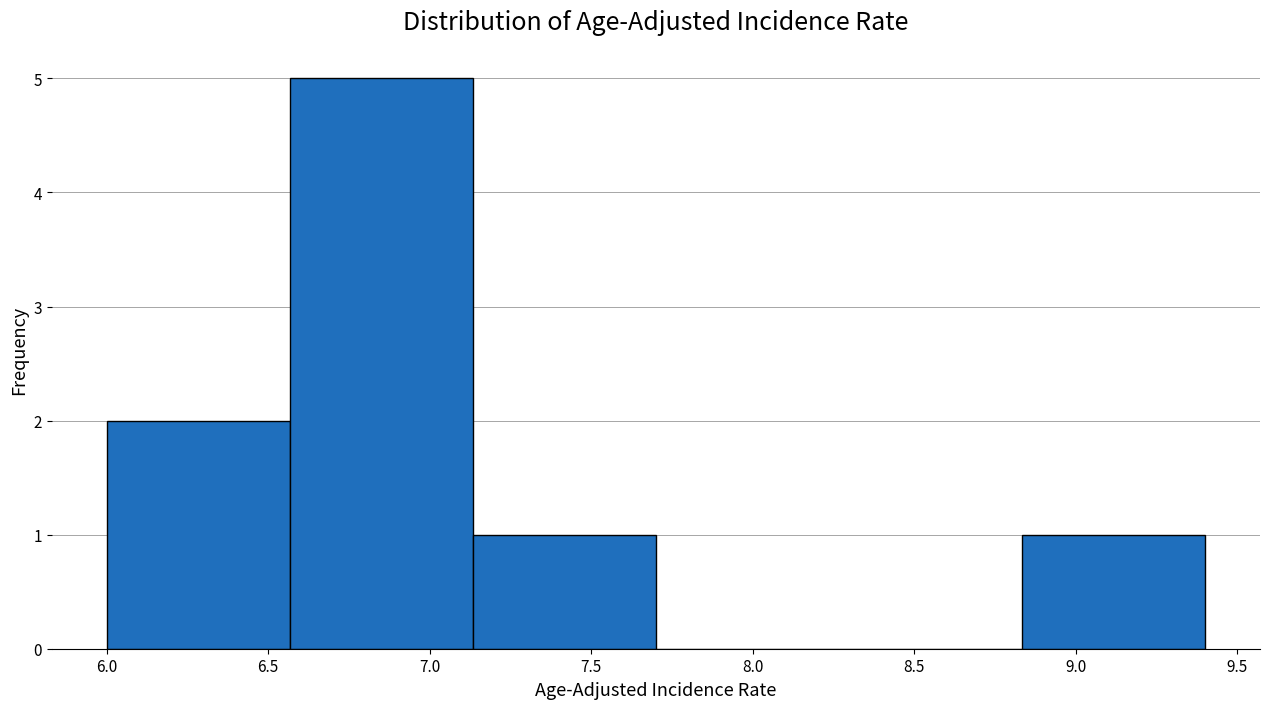

Reading left to right, list every bar in this chart as the range it spans on the x-axis followed by its height. Neither the bar edges nor the heights are printed on the chart, so give them approximately, as read against the axes.

6.00 to 6.55: 2
6.55 to 7.15: 5
7.15 to 7.70: 1
7.70 to 8.25: 0
8.25 to 8.85: 0
8.85 to 9.40: 1